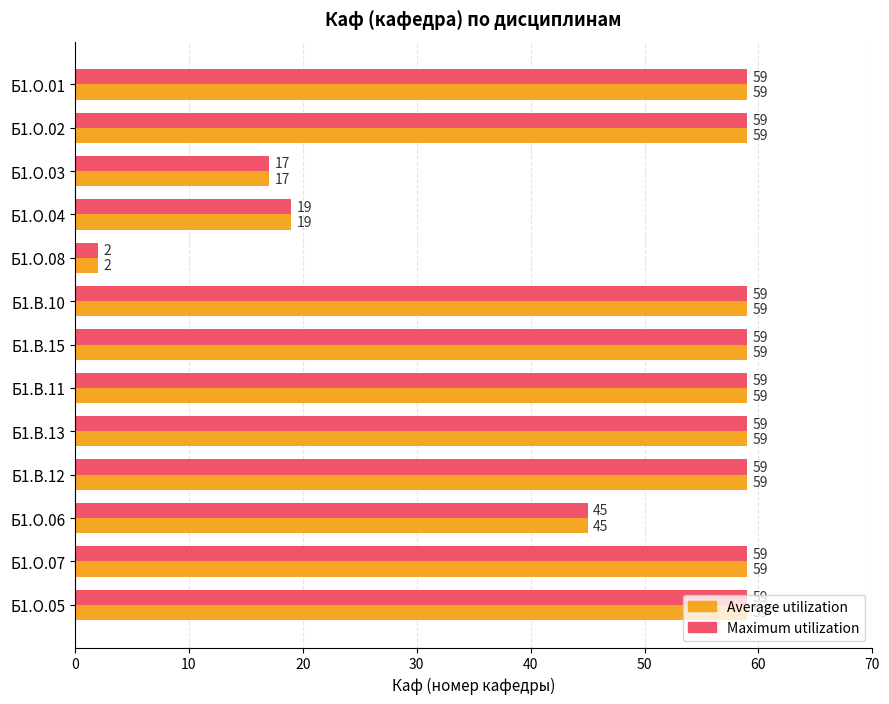

What is the maximum value shown in the chart?

59